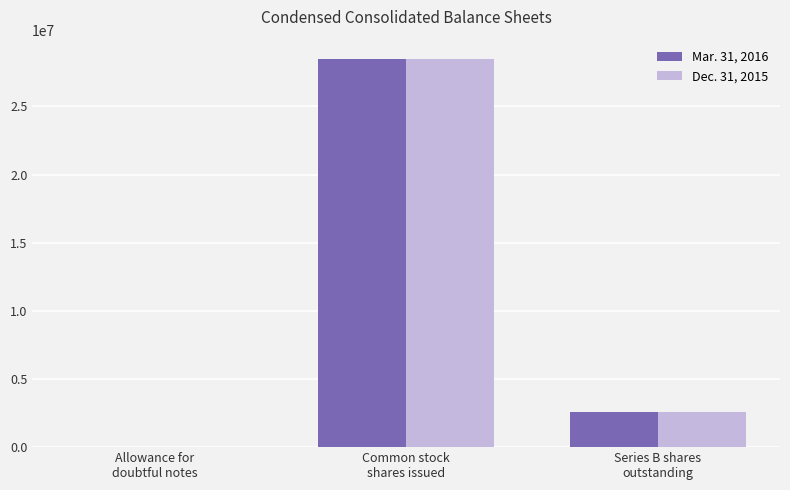

What is the spread (max minus min) of values at Allowance for
doubtful notes?

2